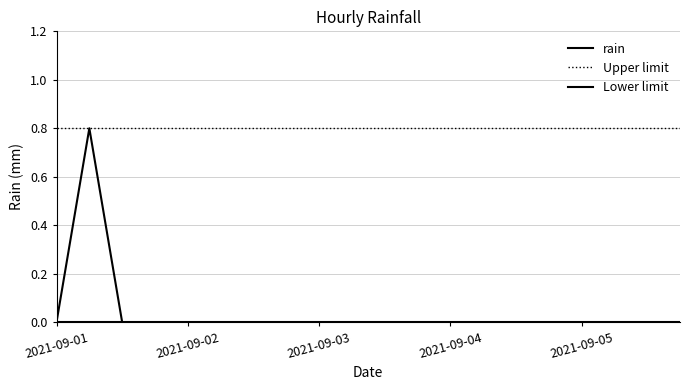

Which series has the largest range (max minus min)?

rain